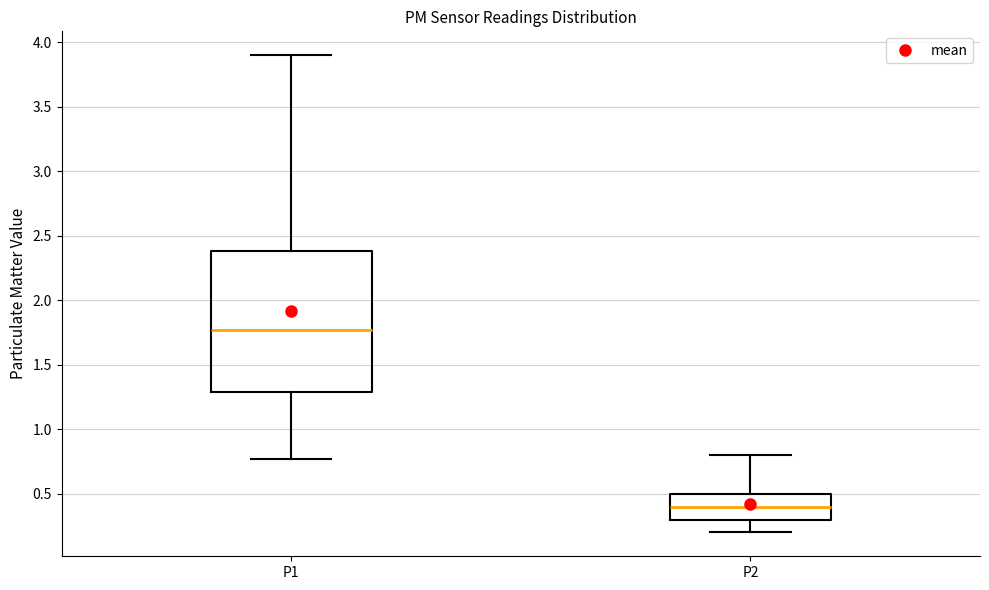

Which box has the lowest median line?

P2